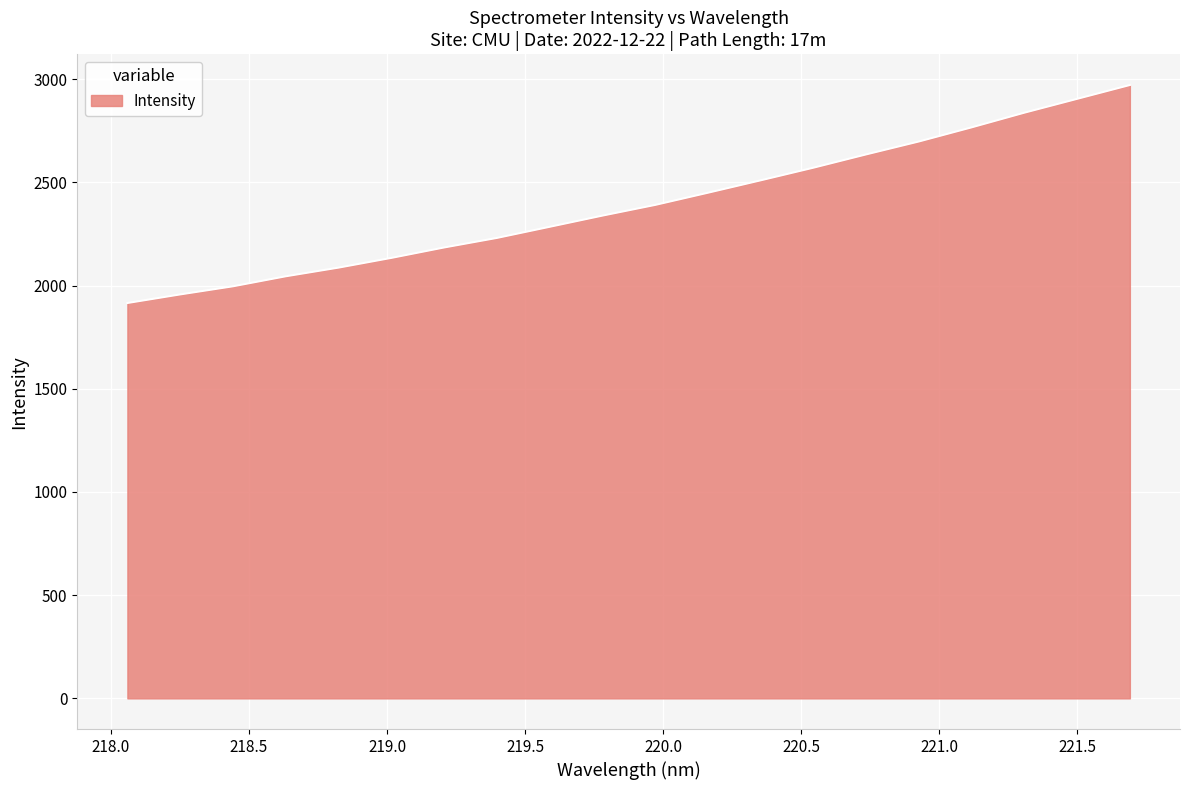

What is the difference between the maximum and minimum values?

1056.2